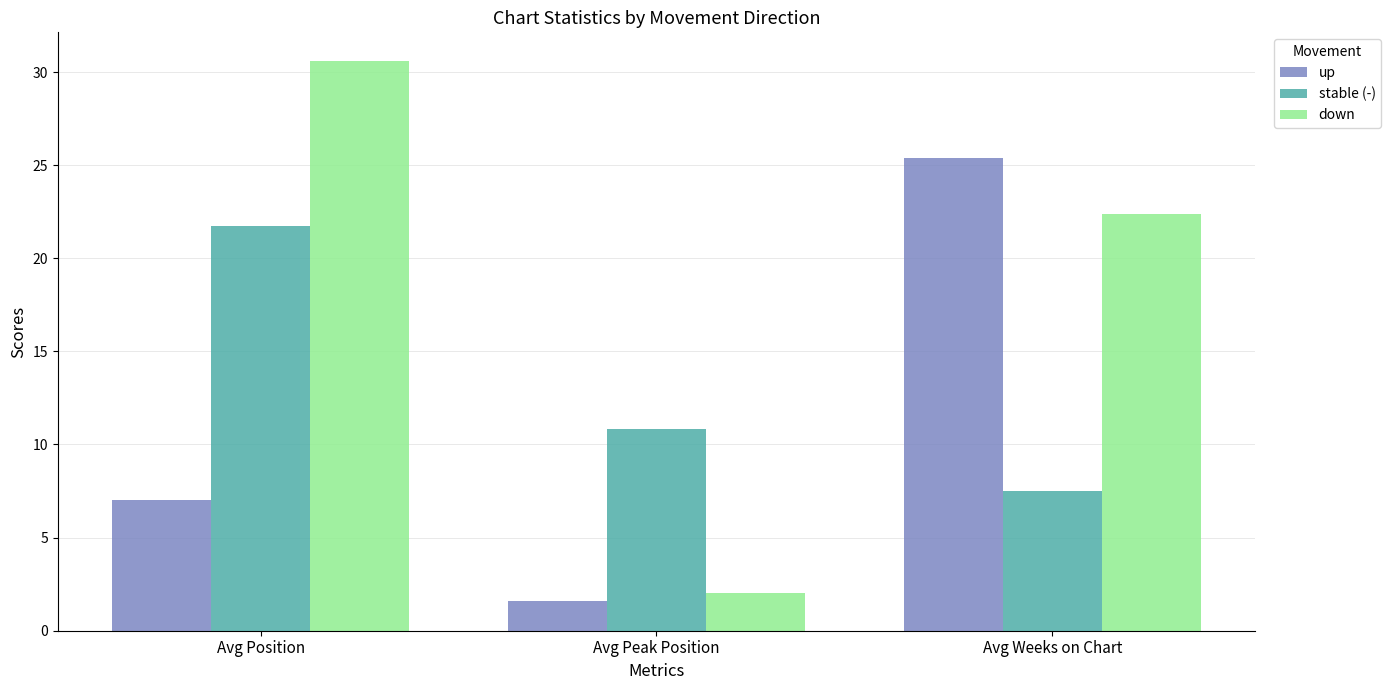

What is the label of the 2nd bar from the left?

Avg Peak Position